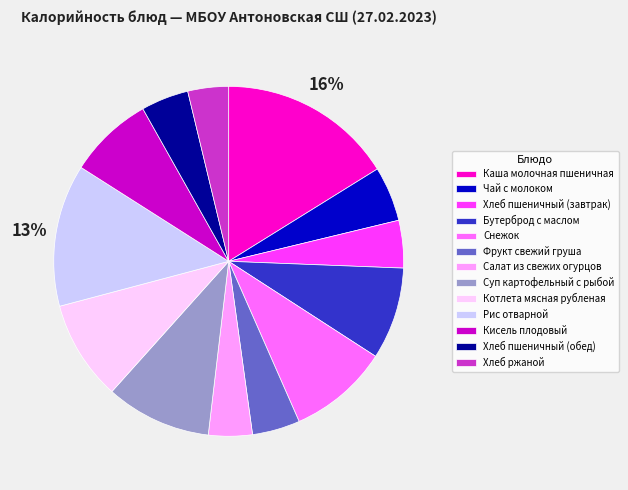

Is there a majority slice in this chart?

No